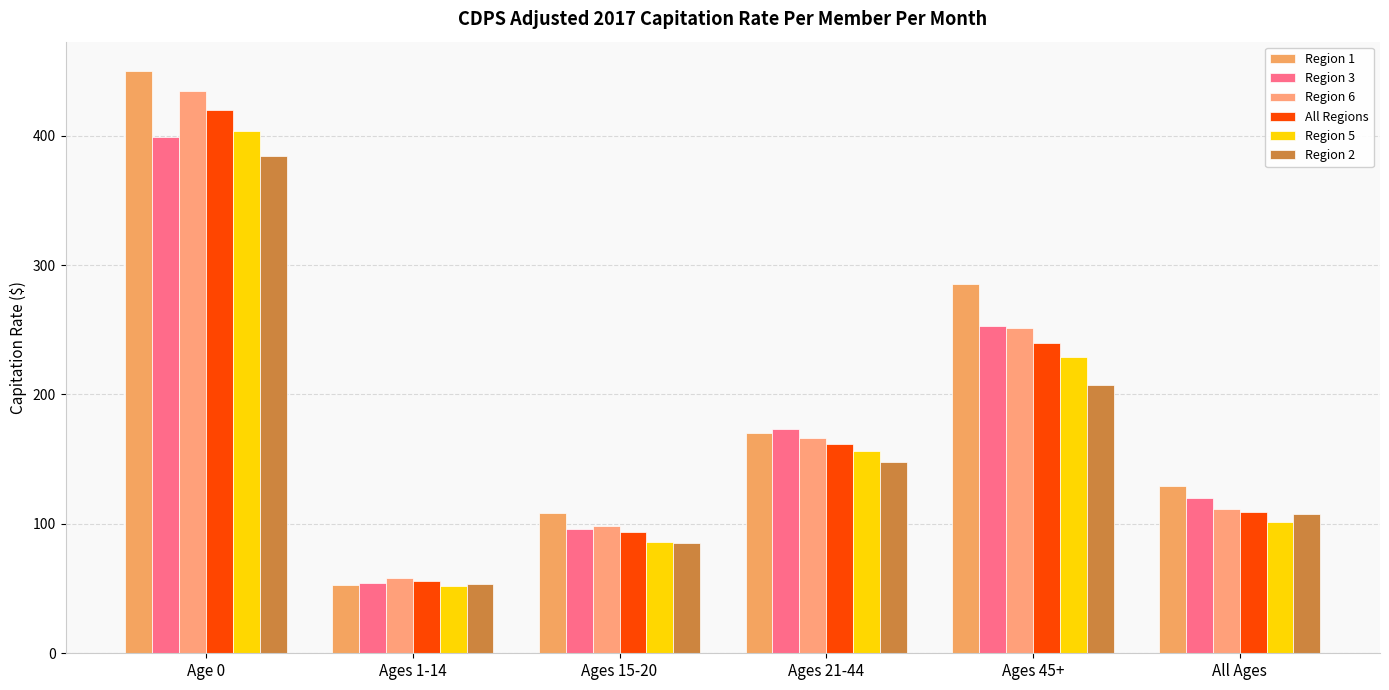

How many data points does each series have?

6